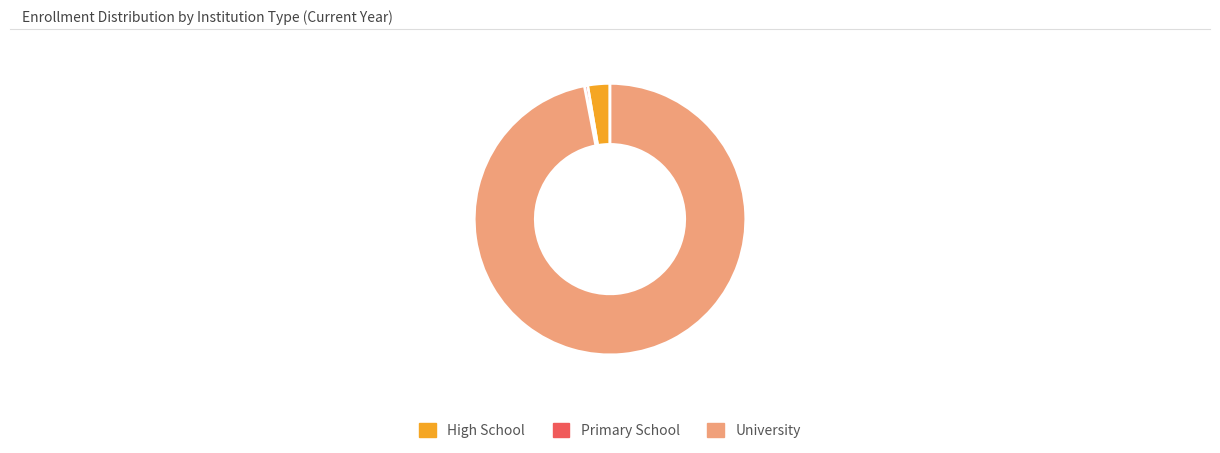

True or false: University accounts for 97% of the total.

True